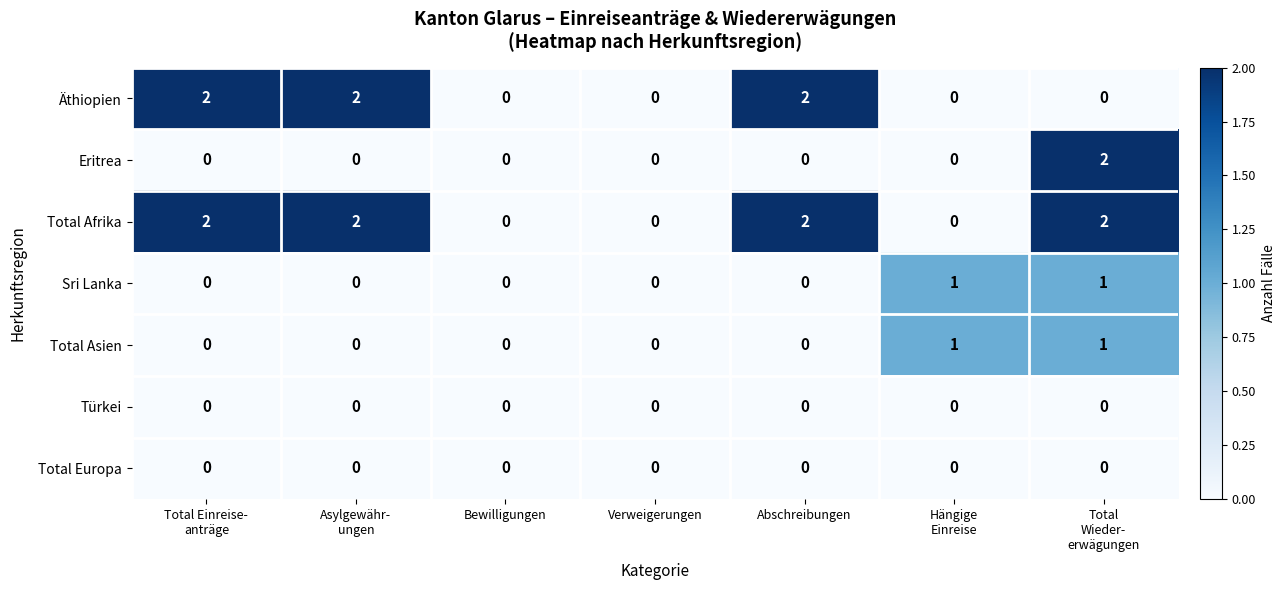

Which series has the largest total across all categories?

Total Afrika